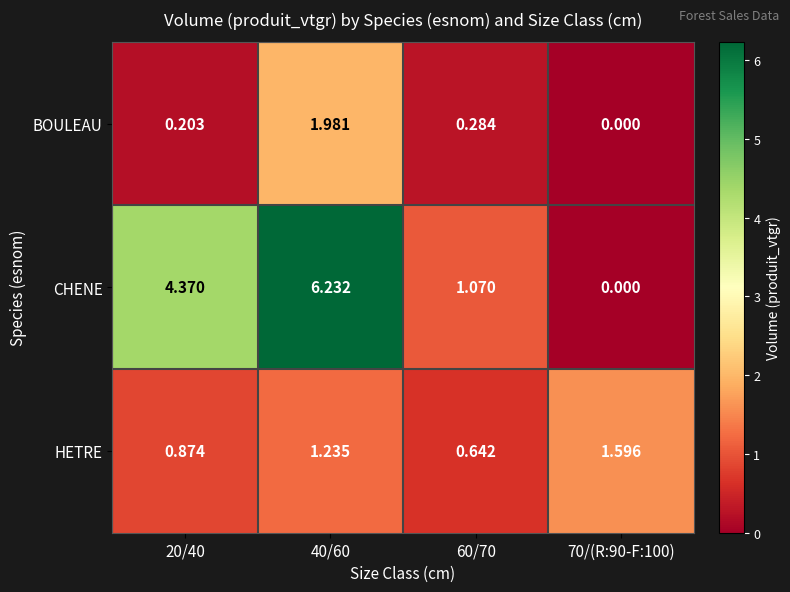

Which series has the largest total across all categories?

CHENE